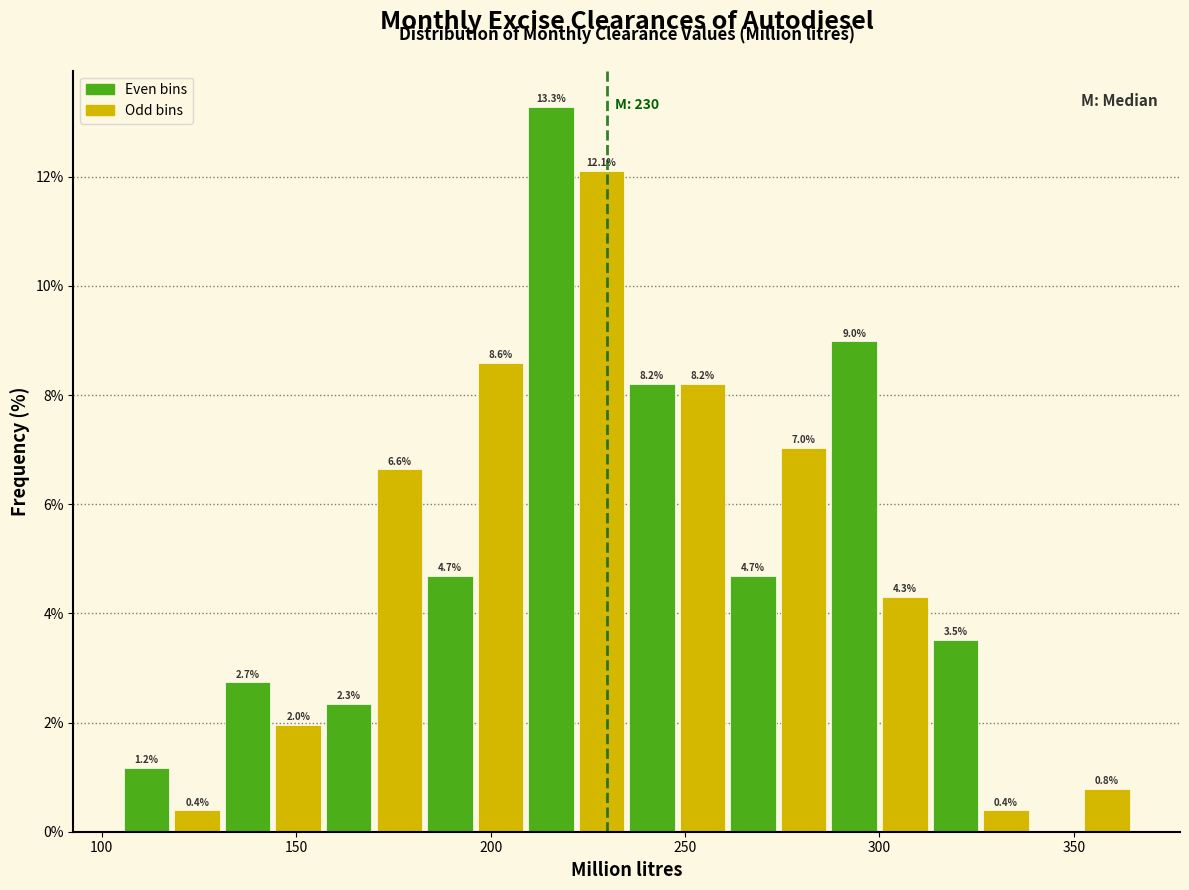

Read against the x-axis, roughly where is the centre of the tallest bar?

215